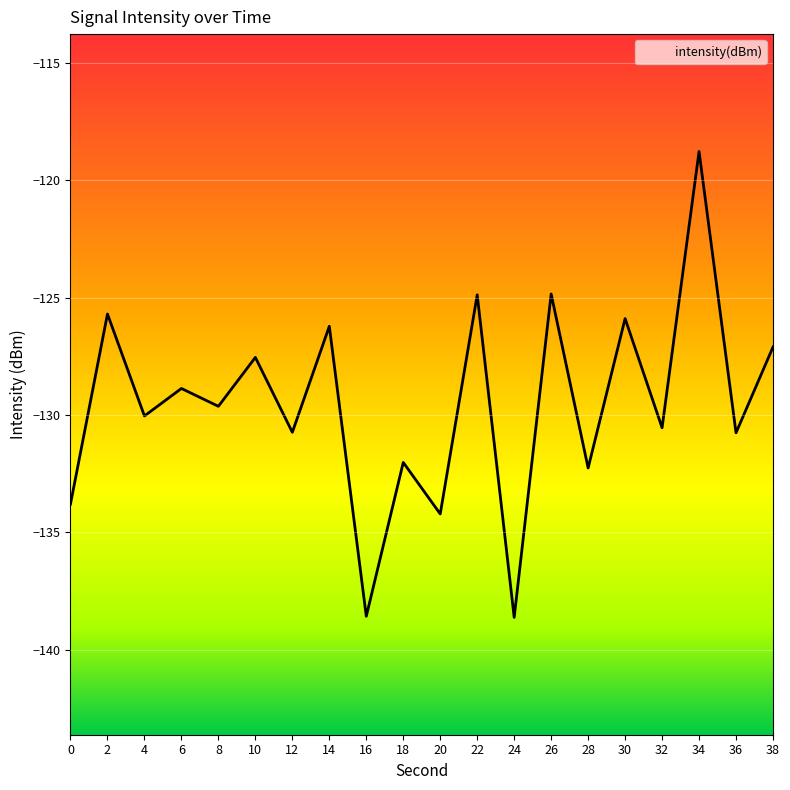

Between 32 and 2, which is larger?

2